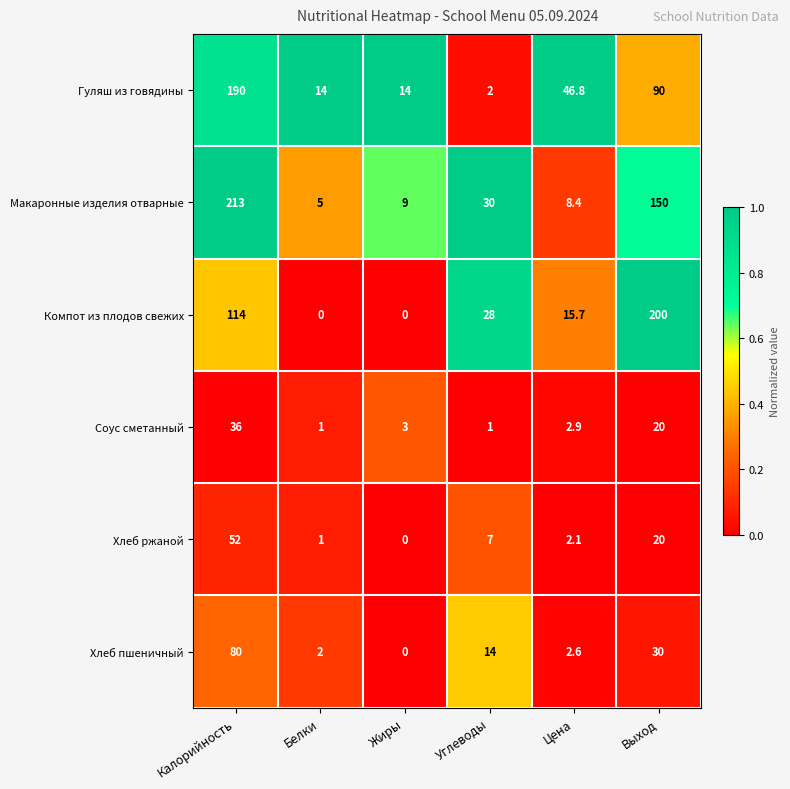

What is the total value across all series at Белки?

23.0